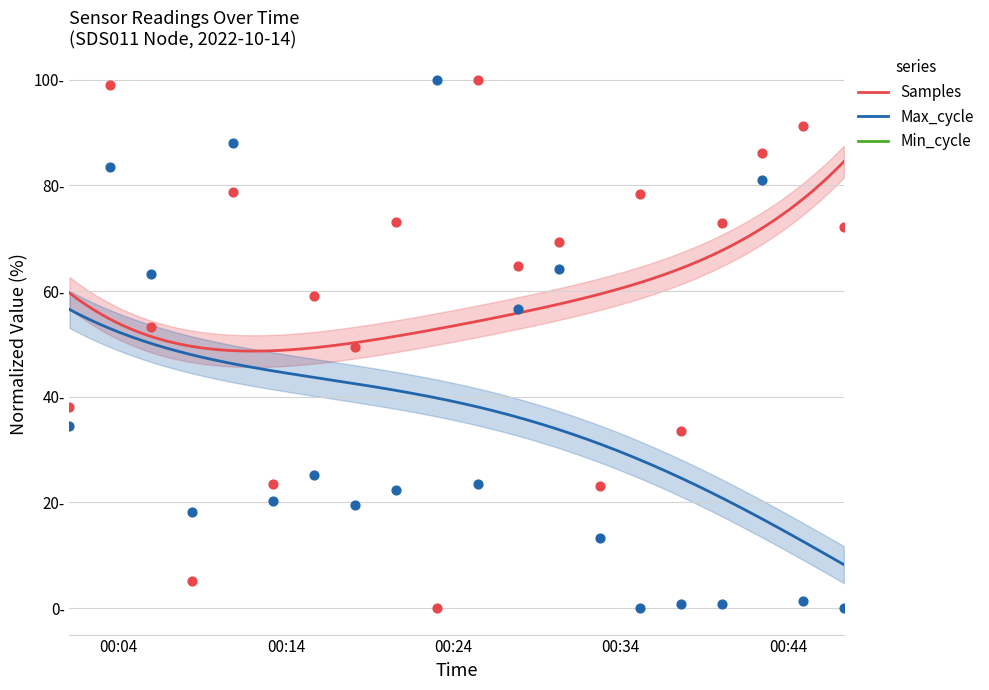

What is the total value across all series at 2022/10/14 00:40:02?

73.7